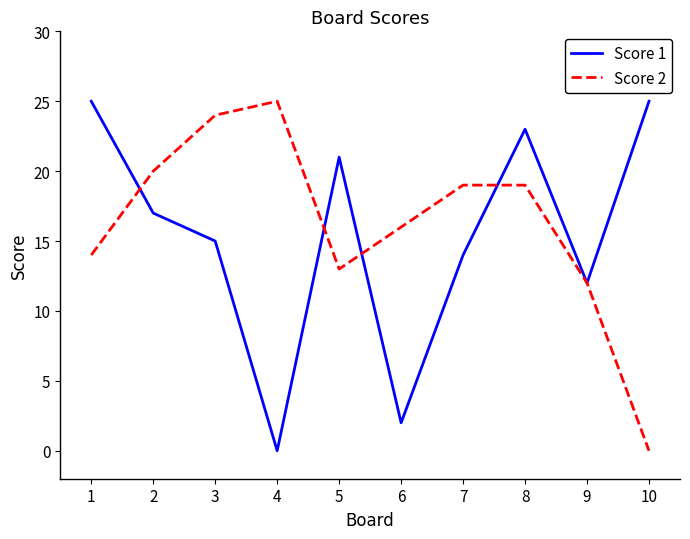

What is the total value across all series at 9?

24